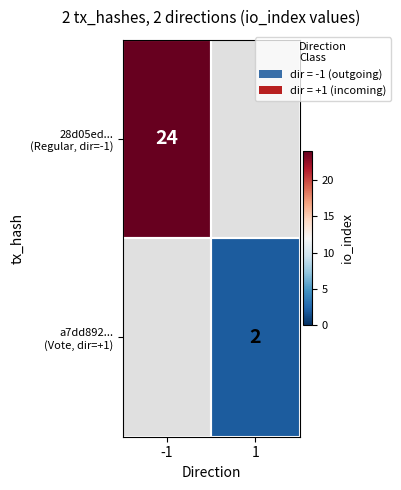

Rank the categories by a7dd892... (Vote, dir=+1) value from highest to lowest.

-1, 1